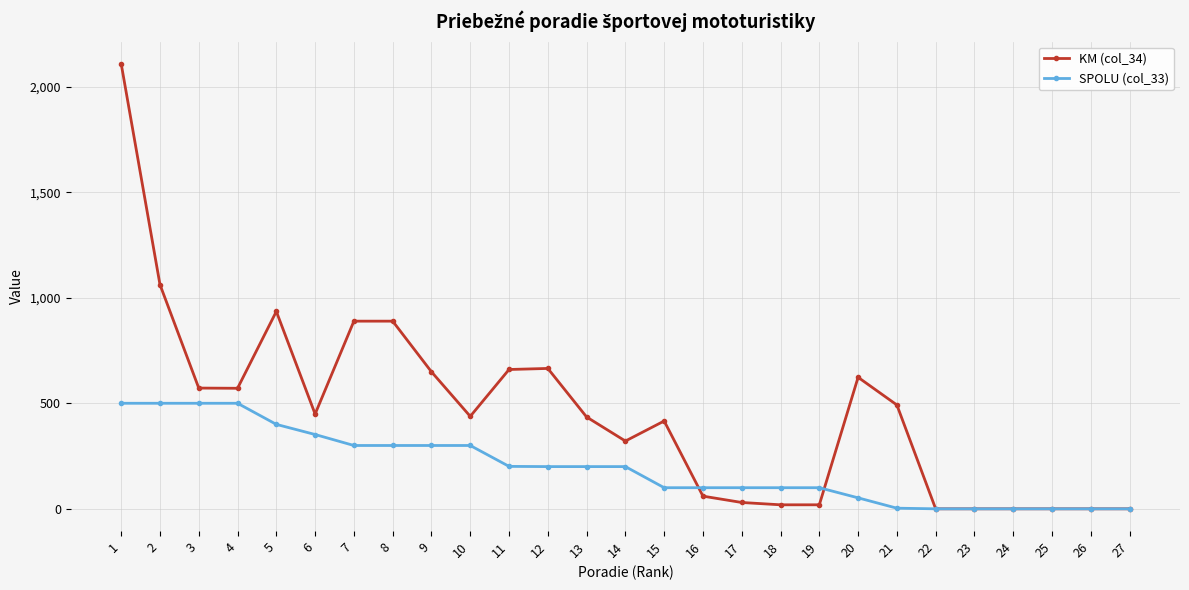

Which category has the highest value in the KM (col_34) series?

1